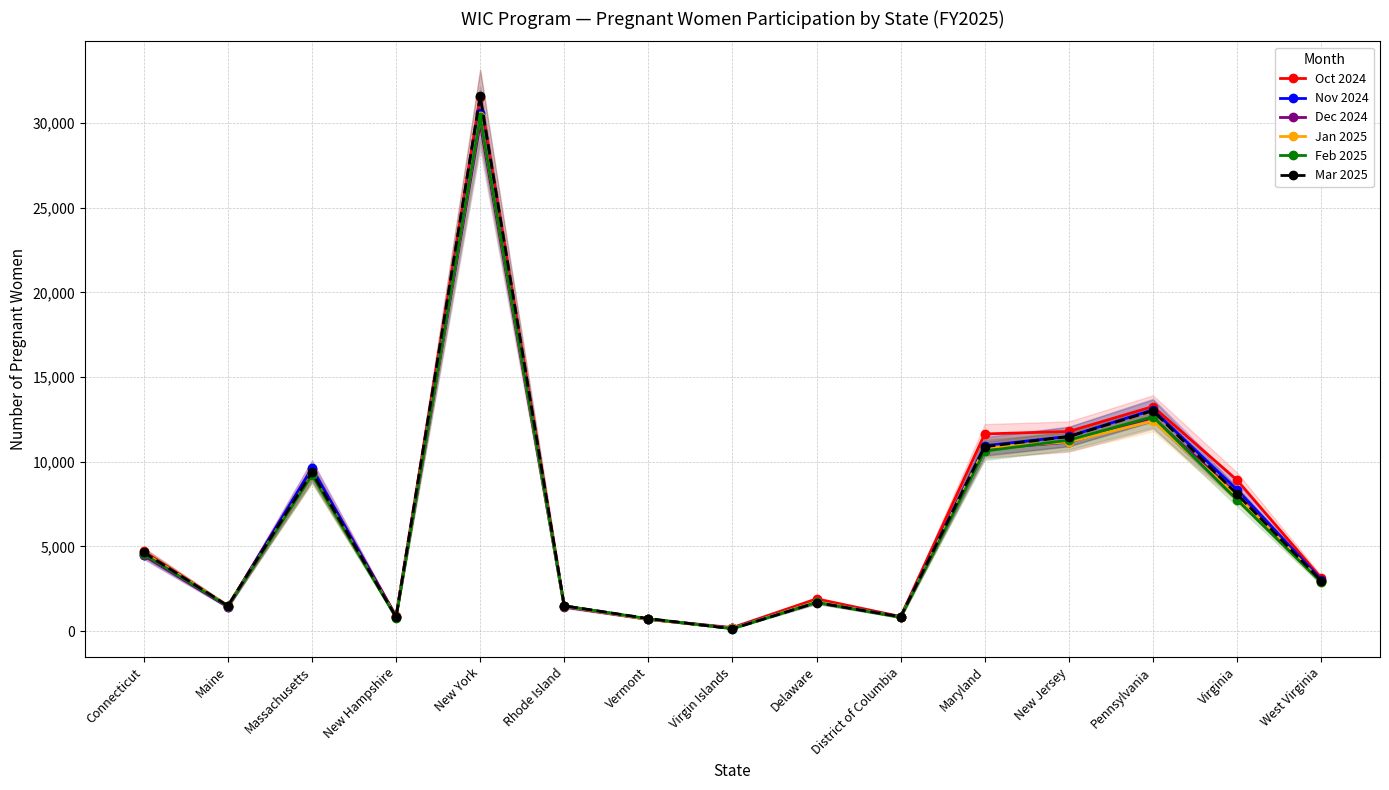

Is it true that Mar 2025 equals 6088 at Connecticut?

False